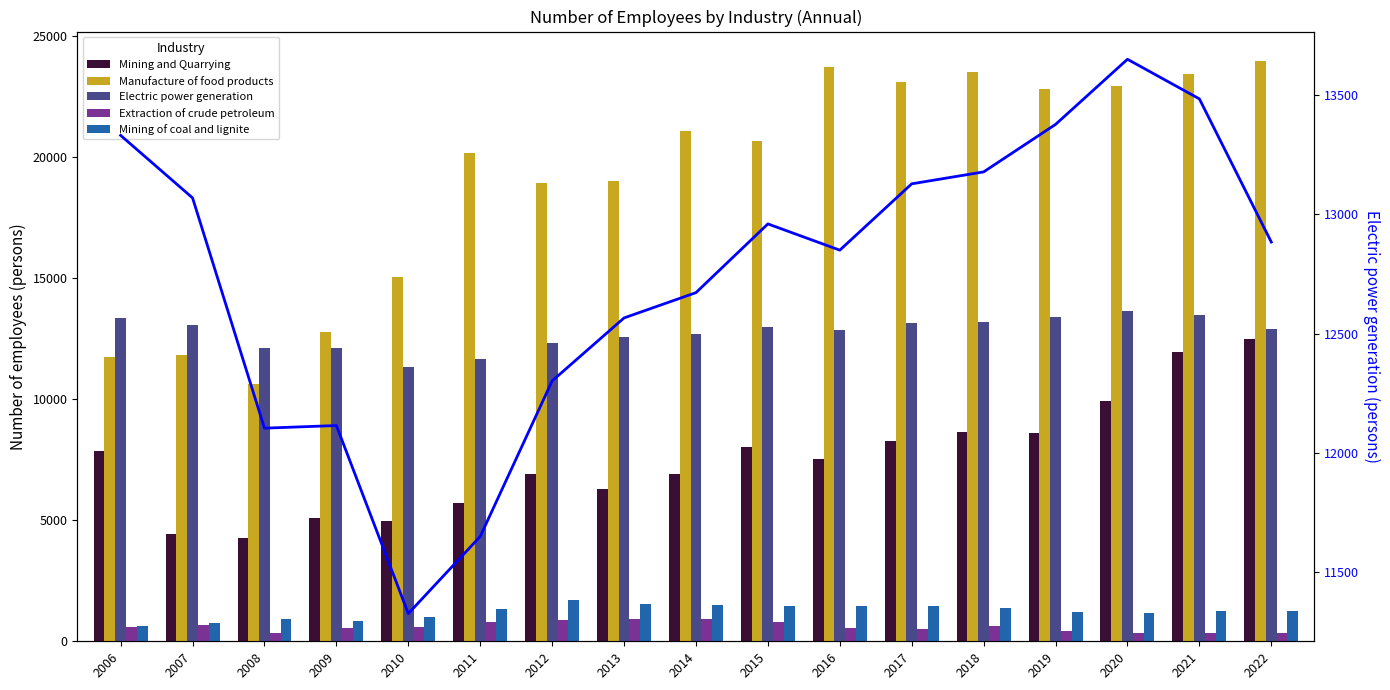

Does the chart contain any negative values?

No